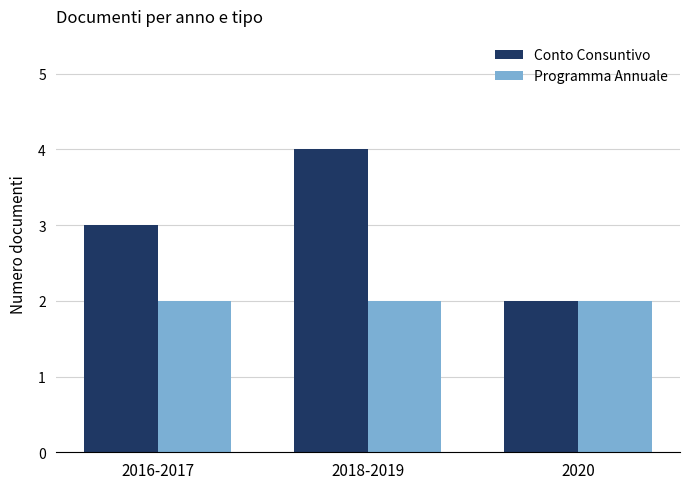

What value does the Programma Annuale series have at 2020?

2